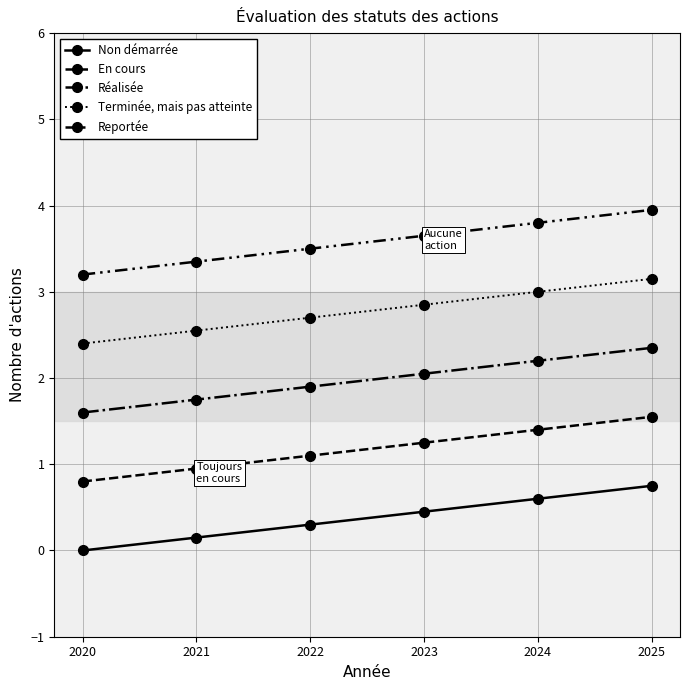

True or false: En cours has a value of 0.8 at 2020.

True